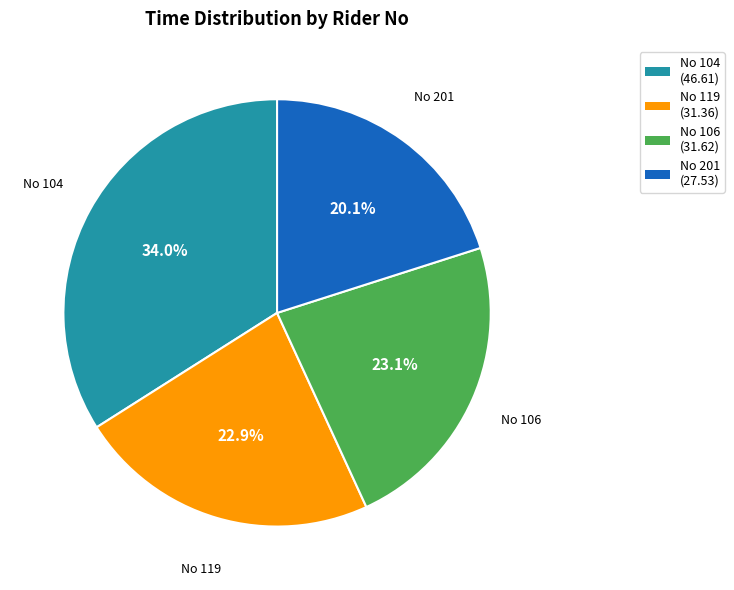

Does any single category account for the majority?

No